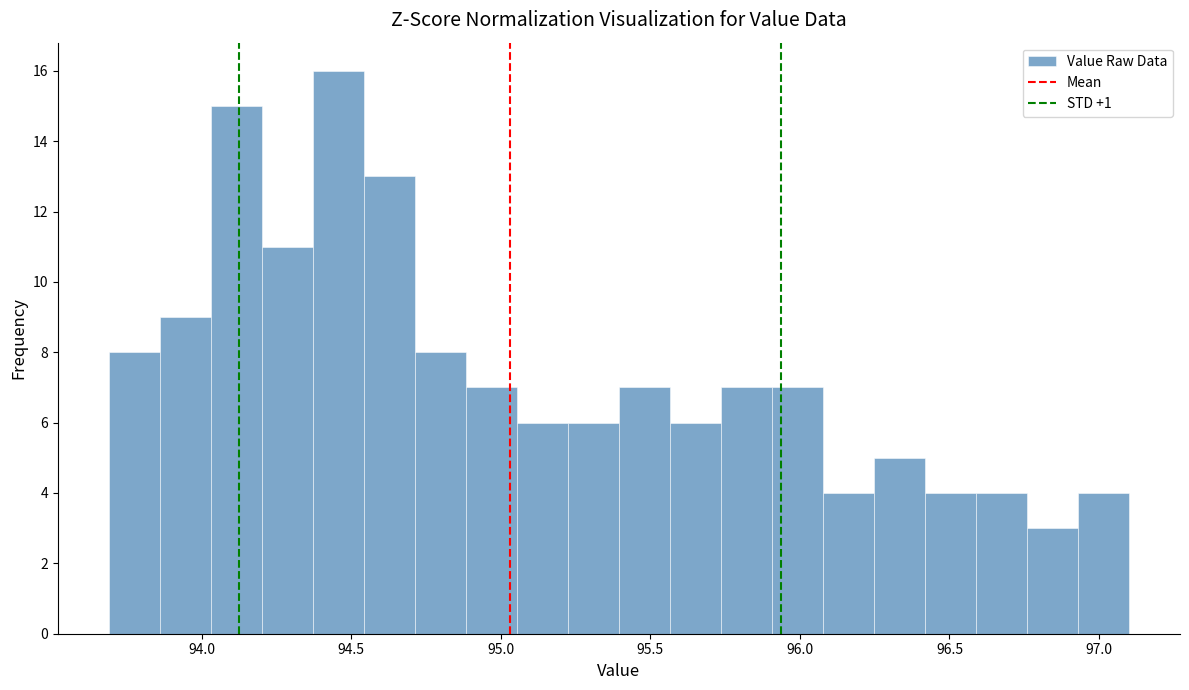

Around what value on the x-axis is the tallest bar? Give the approximate position of its centre, as read against the axis.

94.45